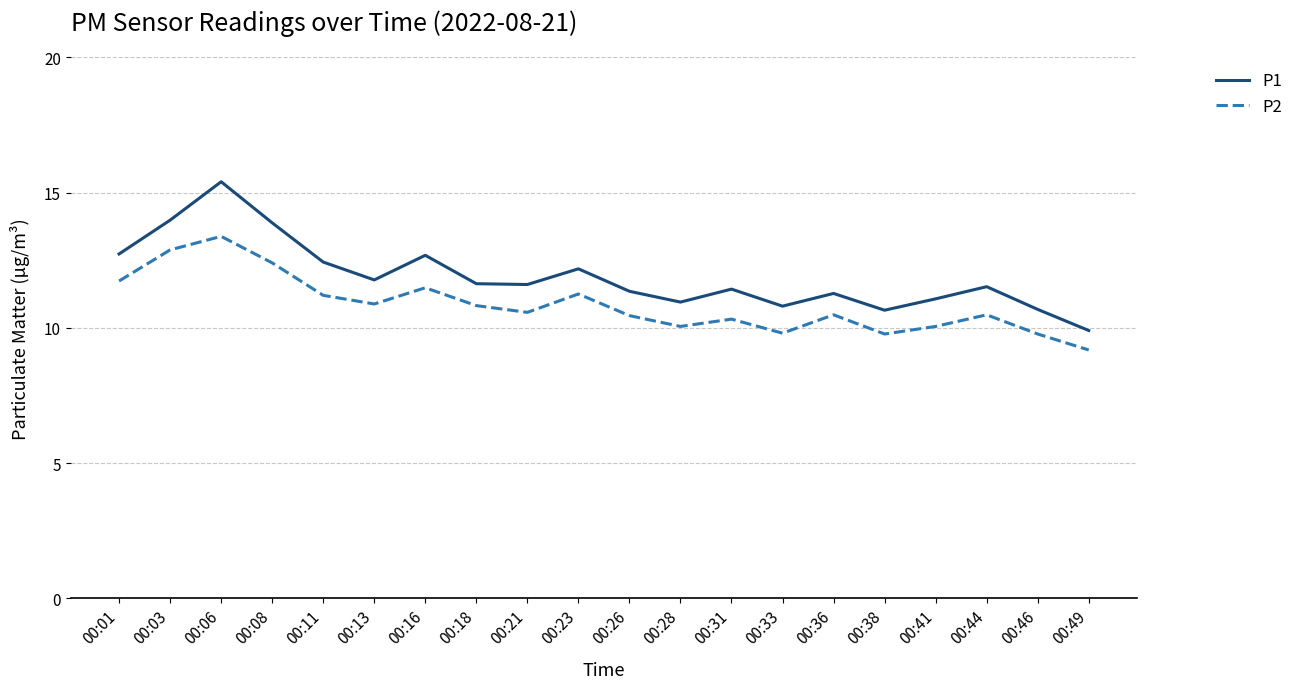

Between 00:31 and 00:49, which series saw the biggest shift?

P1